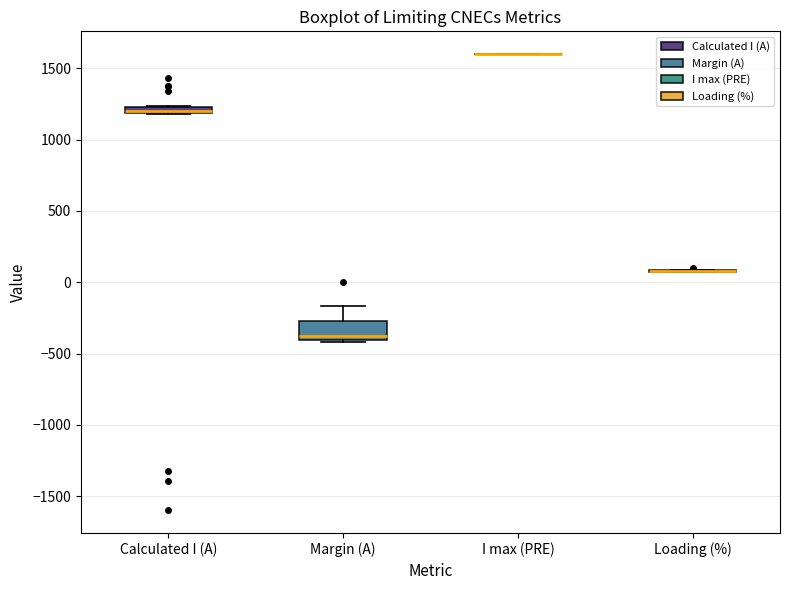

Which box is the tallest, from its lower edge to its upper edge?

Margin (A)